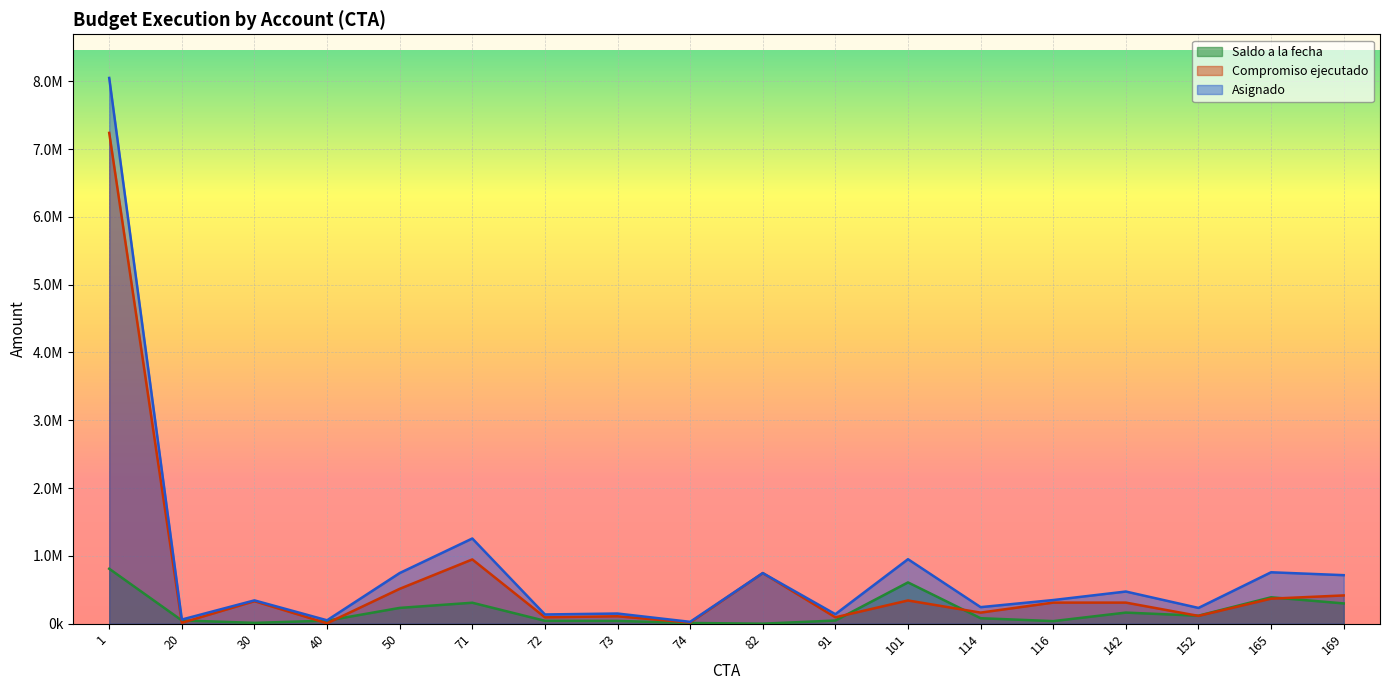

At which label does Saldo a la fecha reach its minimum?

82